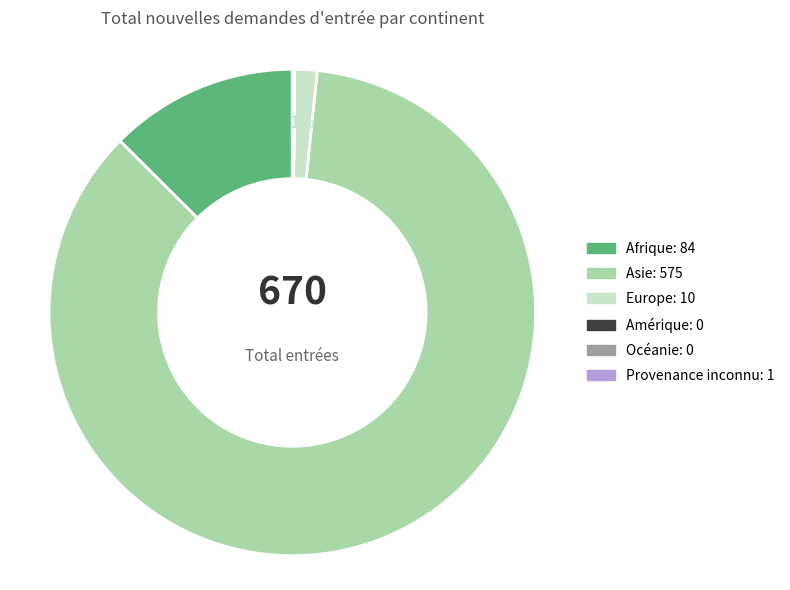

Between Asie and Europe, which is larger?

Asie